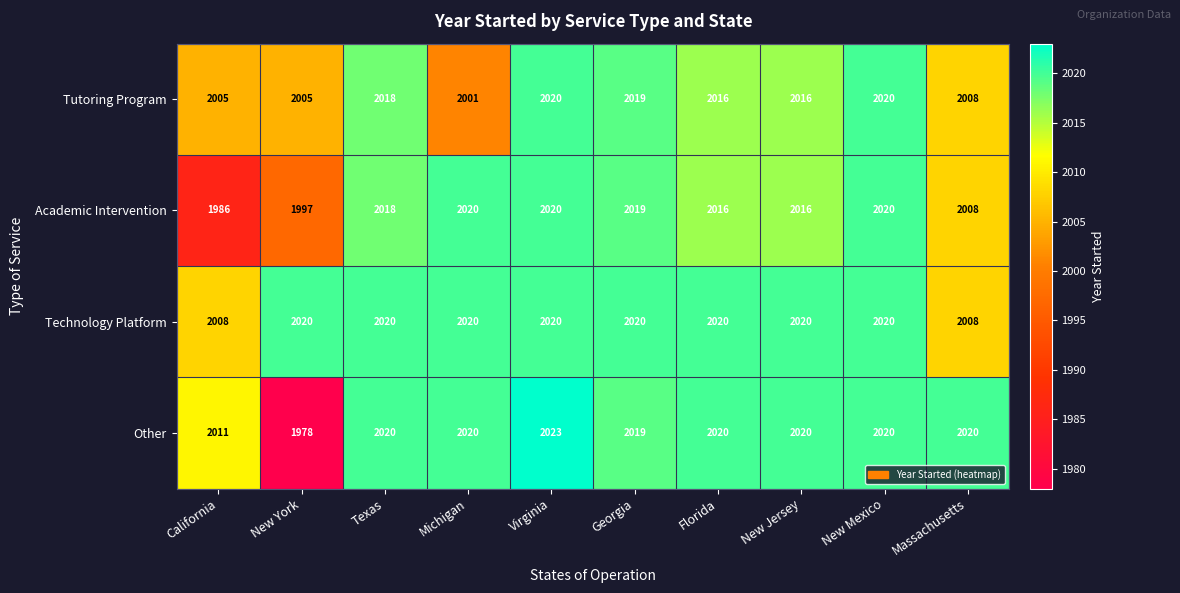

Between Texas and Michigan, which series saw the biggest shift?

Tutoring Program